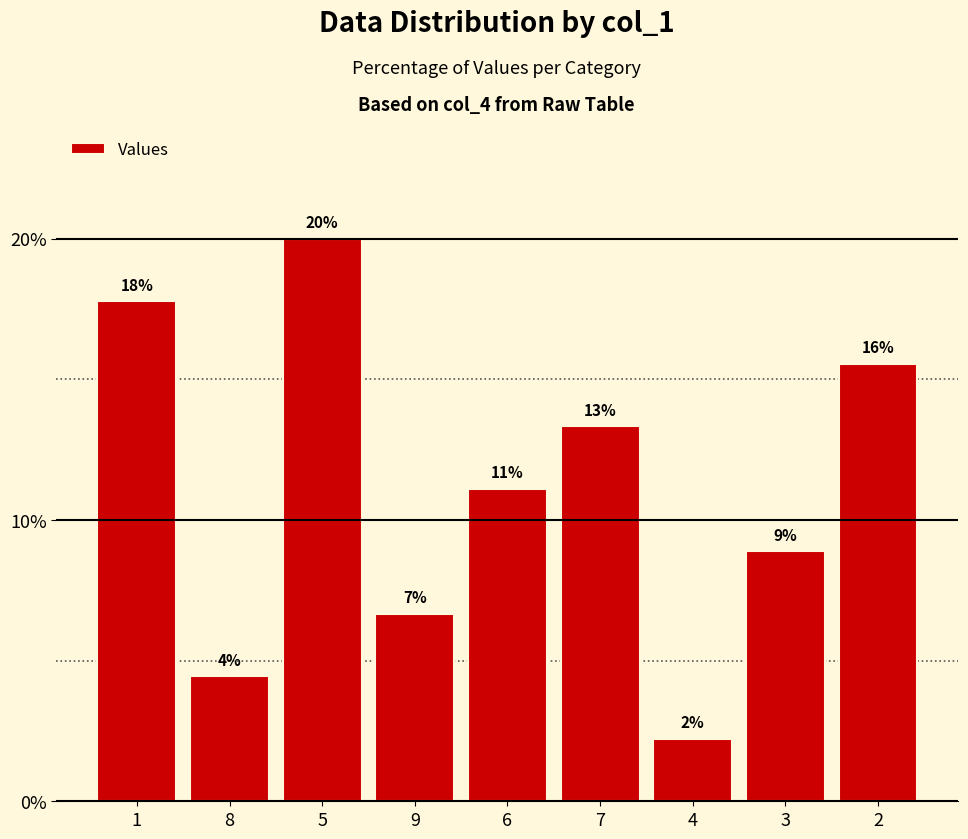

Are the bars grouped side by side (vs. stacked)?

No